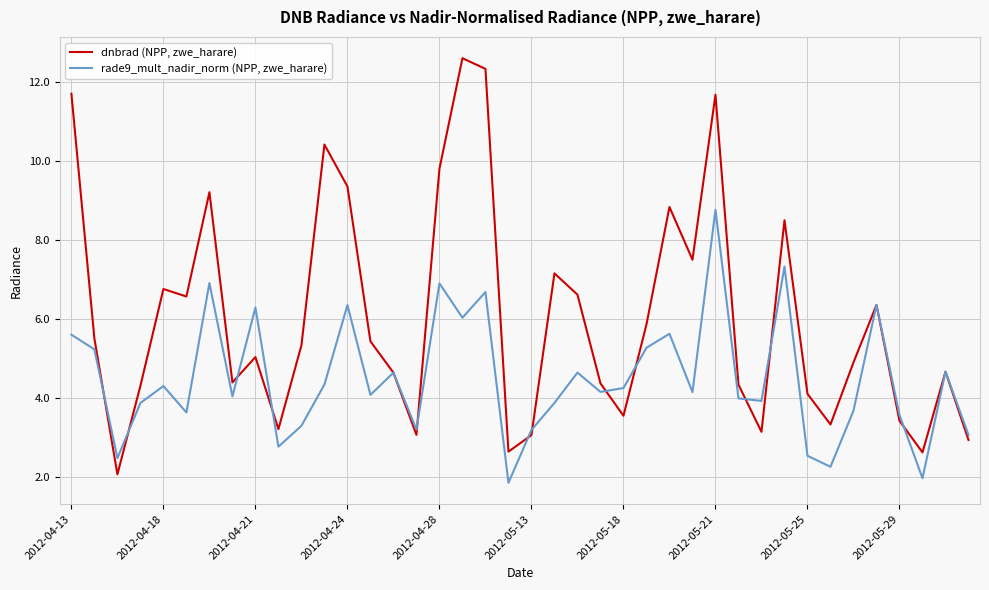

Which series has the largest total across all categories?

dnbrad (NPP, zwe_harare)